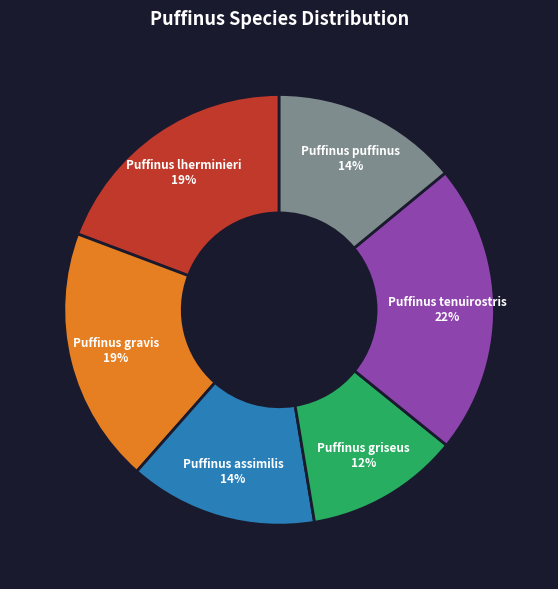

The Puffinus gravis slice represents 19% of the pie. True or false?

True